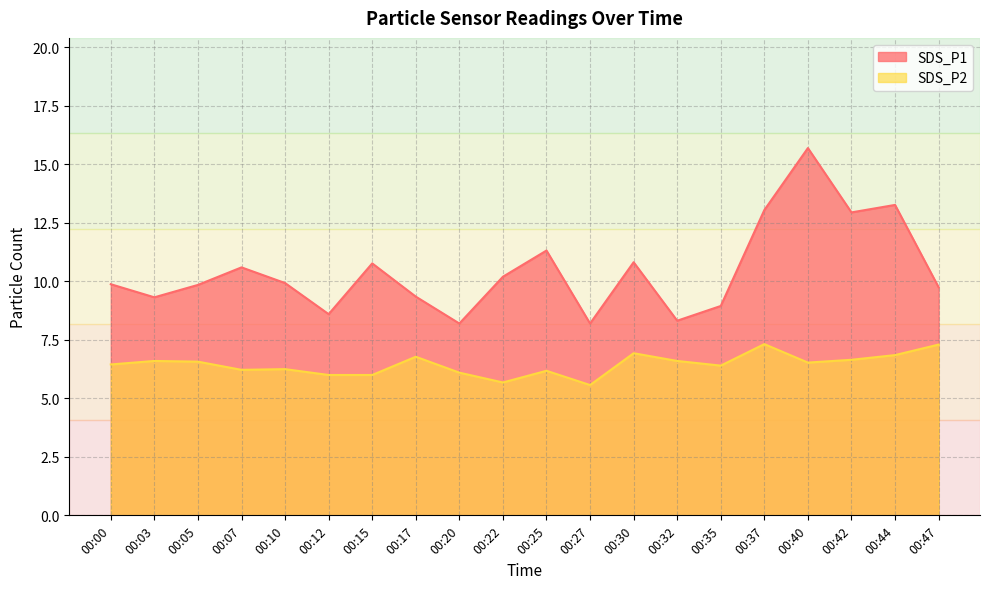

True or false: SDS_P2 and SDS_P1 cross at least once.

False